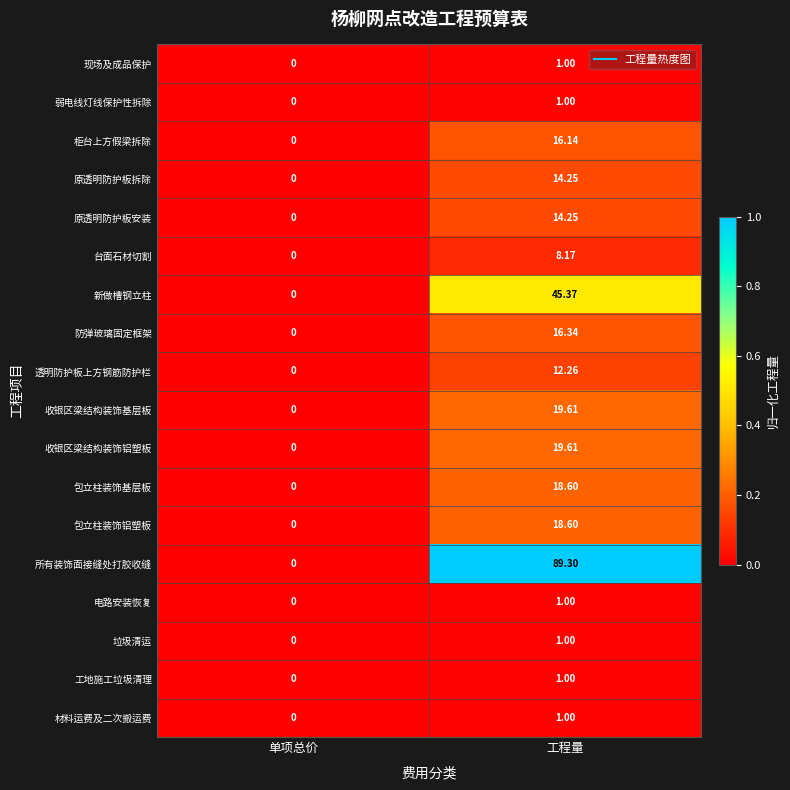

At which category does the chart reach its peak across all series?

工程量